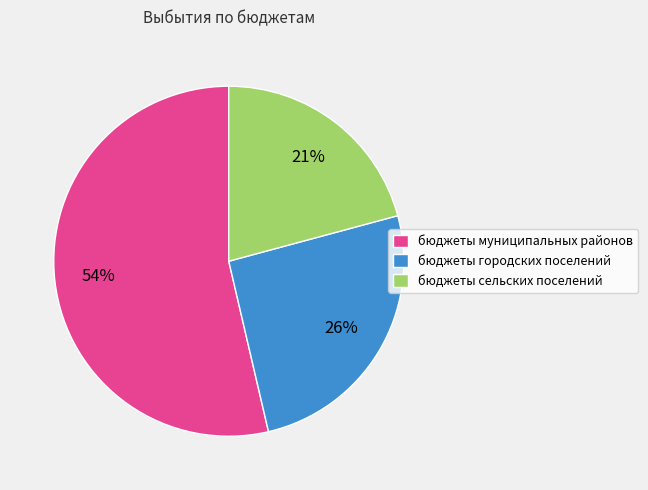

Approximately how many times larger is the value at бюджеты сельских поселений compared to бюджеты городских поселений?

0.8